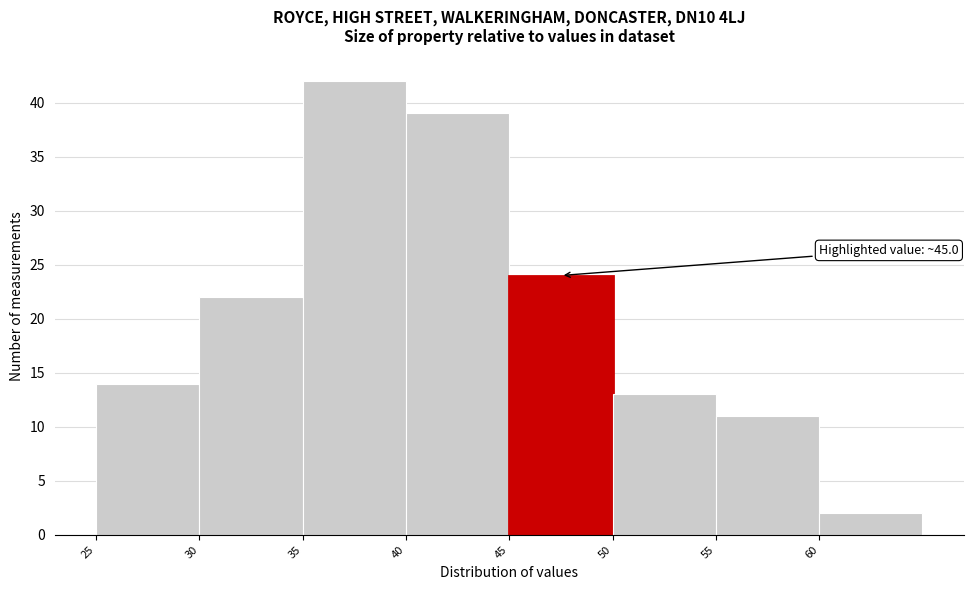

Which range on the x-axis has the tallest bar?

35 to 40